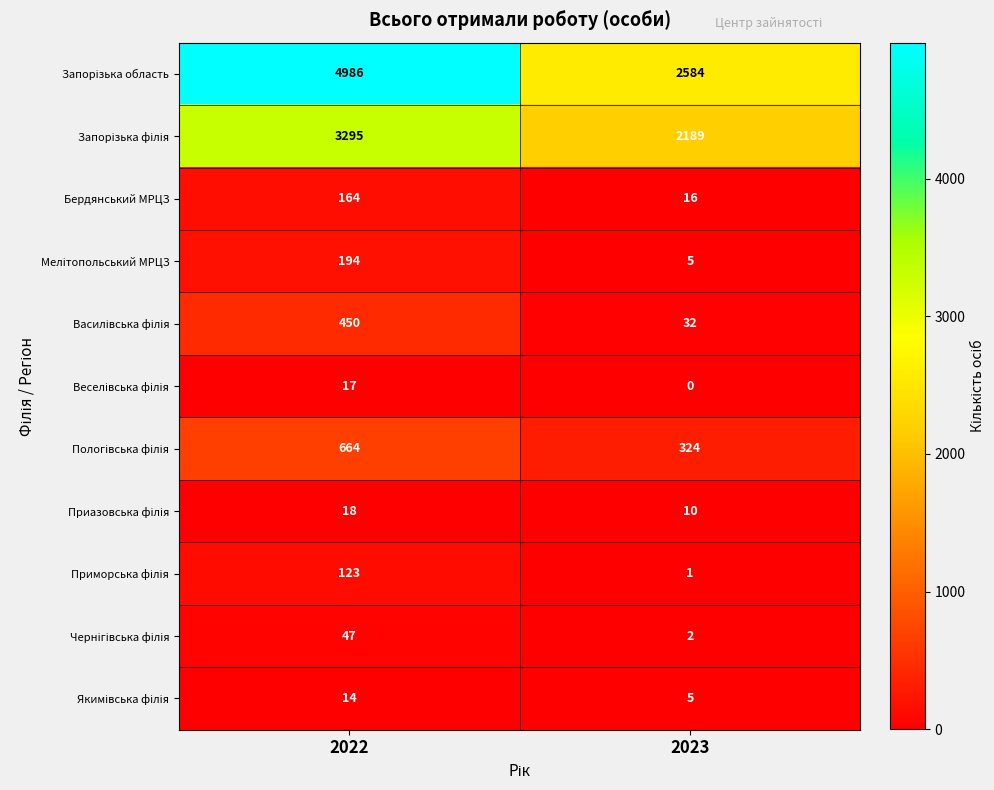

What is the greatest value displayed?

4986